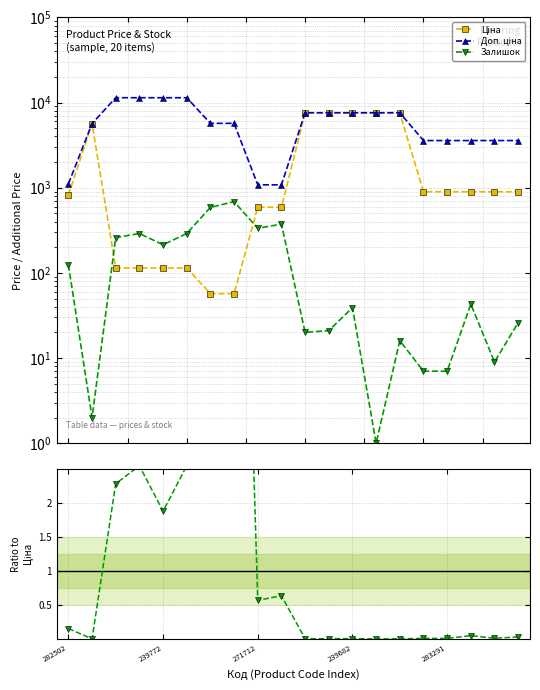

What is the difference between the maximum and minimum values in the Доп. ціна series?

10328.3